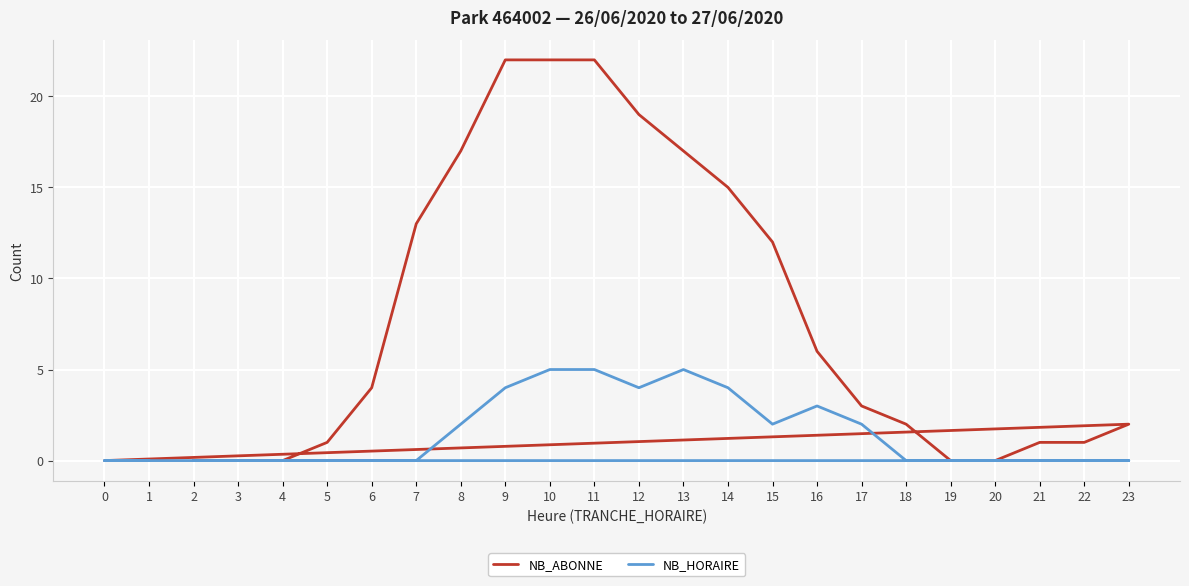

True or false: NB_HORAIRE and NB_ABONNE intersect in this chart.

False